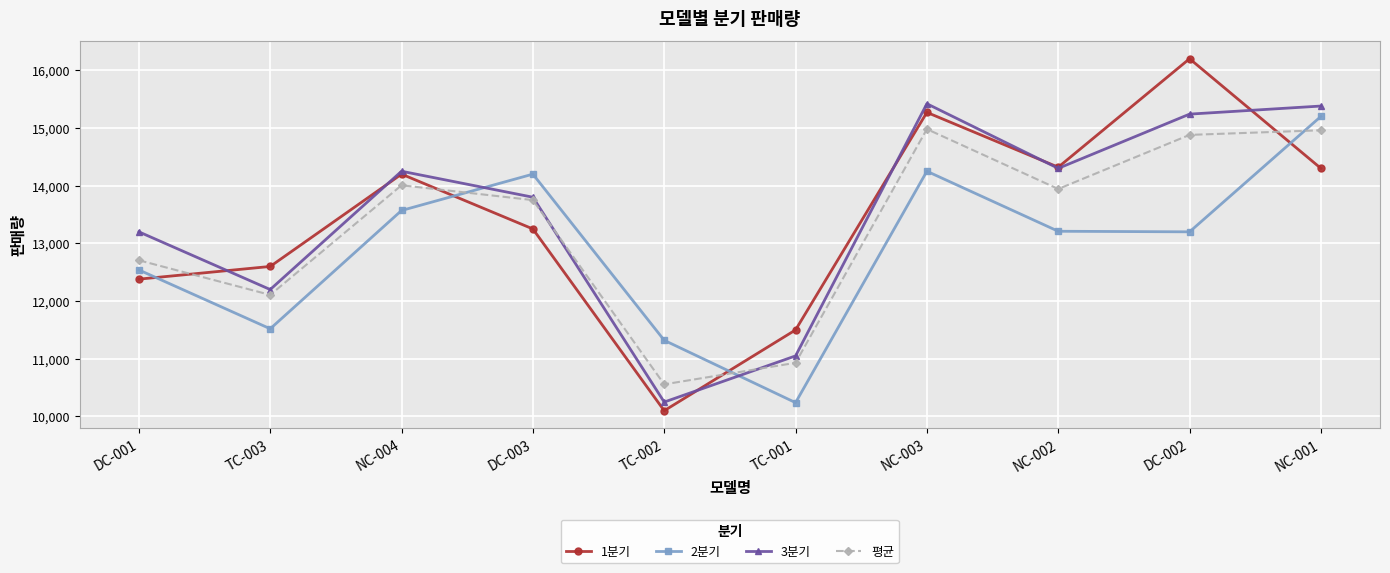

Is it true that 2분기 equals 15200 at NC-001?

True